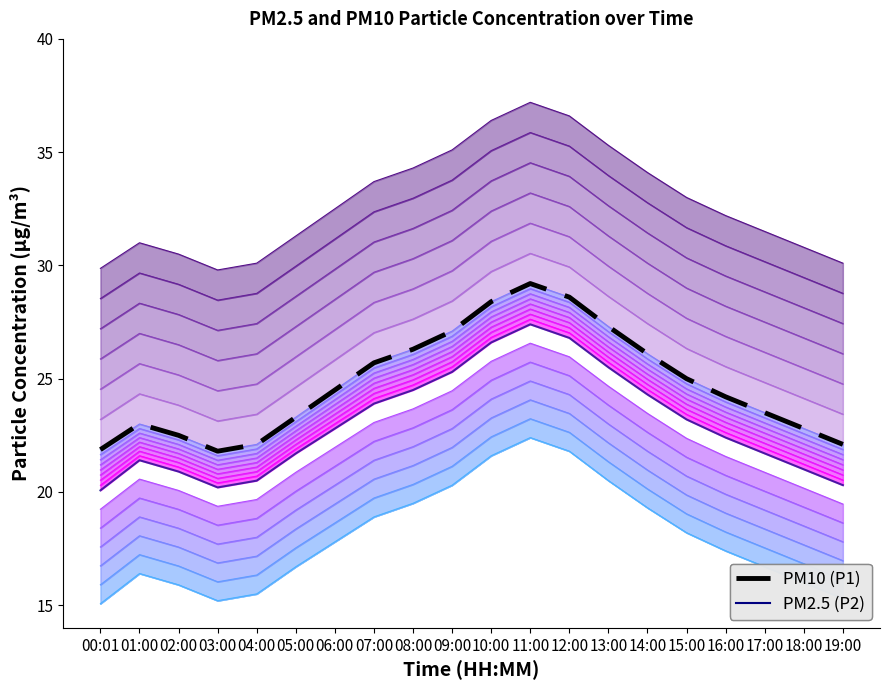

How many data points in PM2.5 (P2) are less than 22?

9